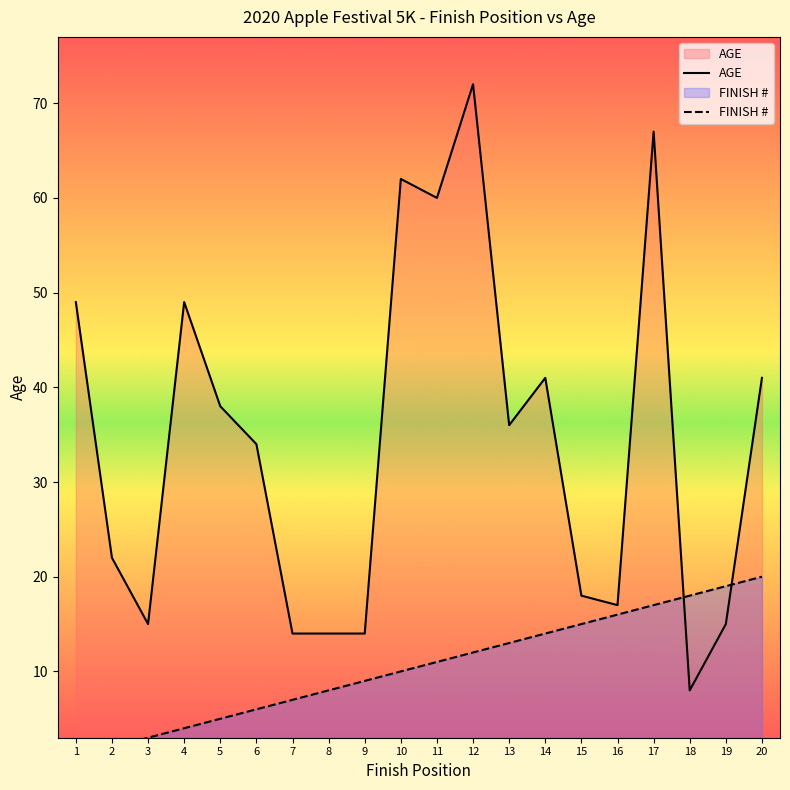

What are all the series names shown in the legend?

AGE, FINISH #